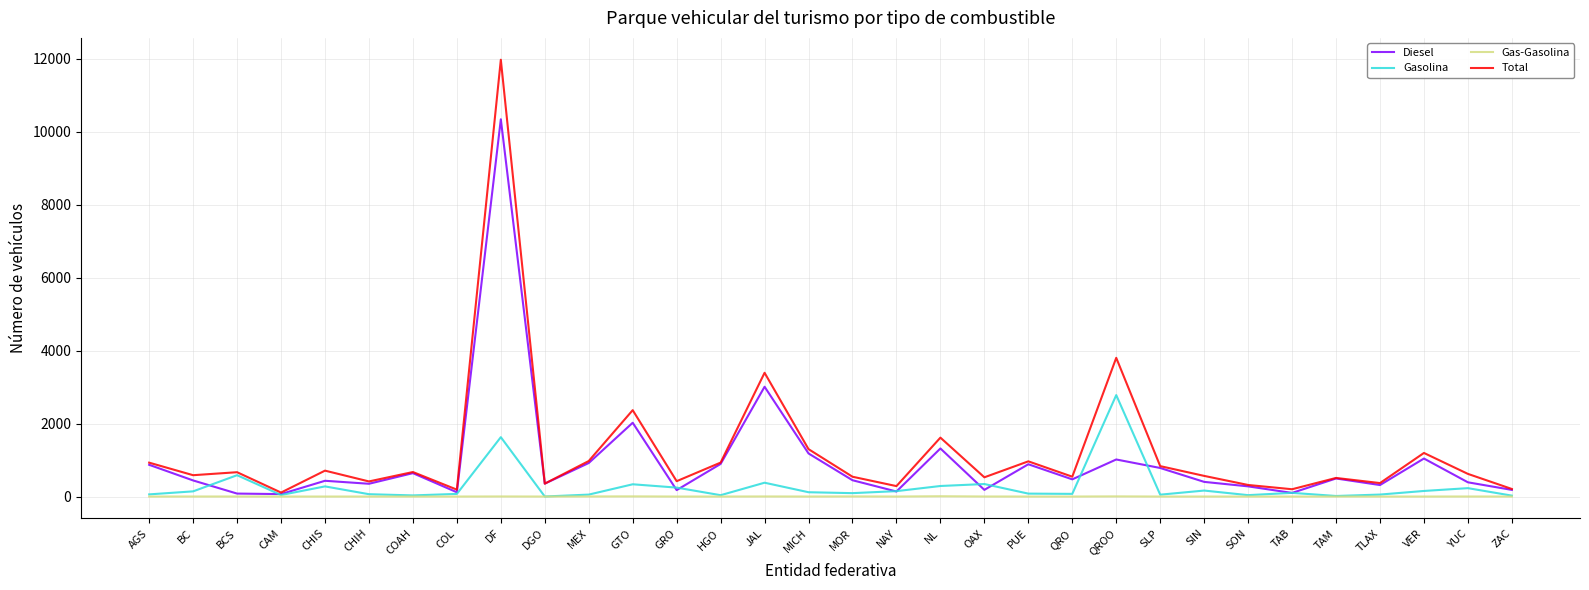

What is the maximum value shown in the chart?

11976